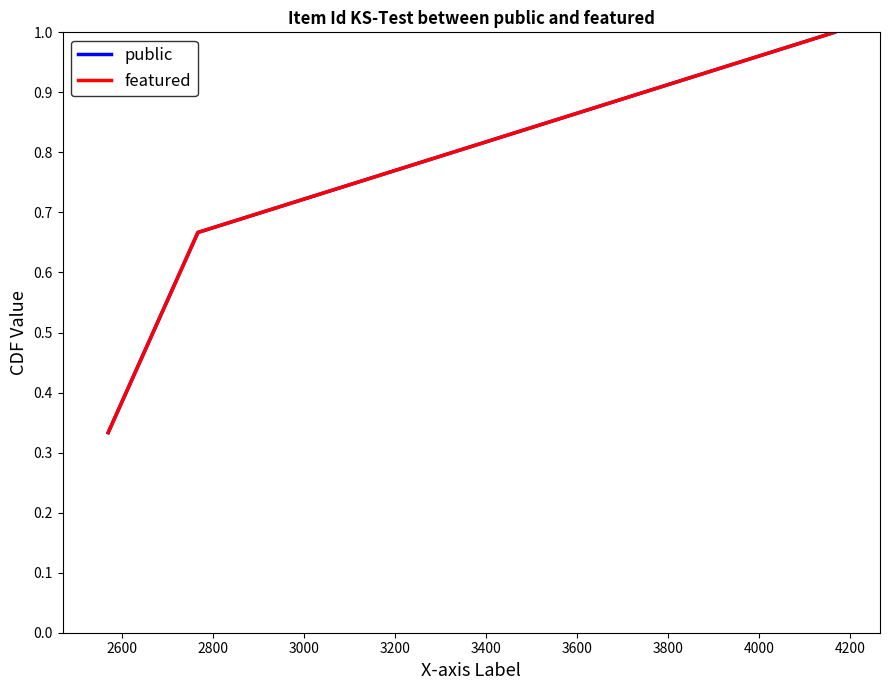

Does the chart display data point markers on the line(s)?

No